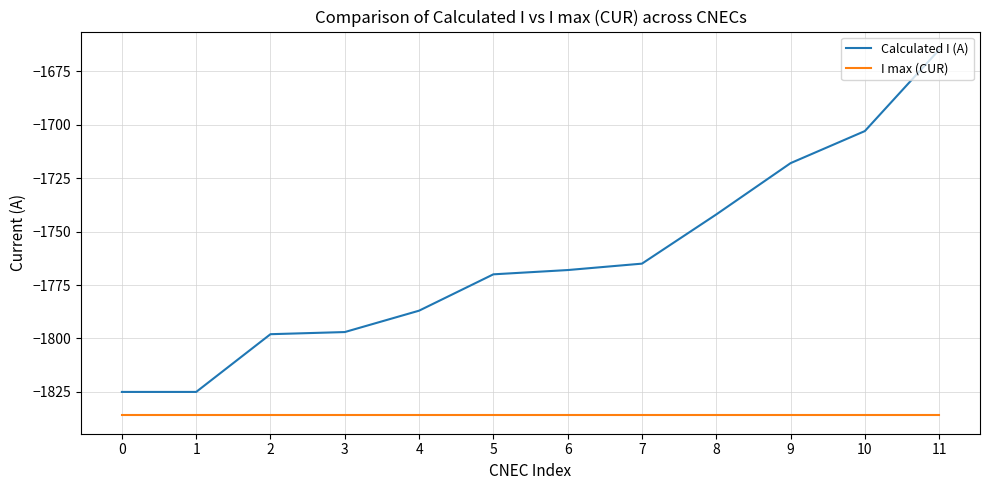

List the series in order of their peak value, highest first.

Calculated I (A), I max (CUR)